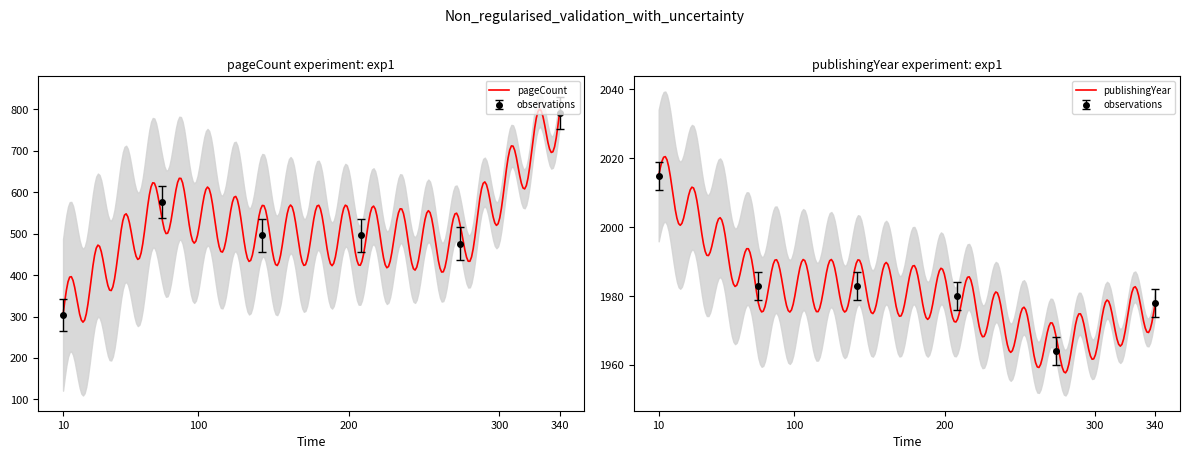

Is the value of publishingYear at 10772 greater than the value of pageCount at 7741?

Yes